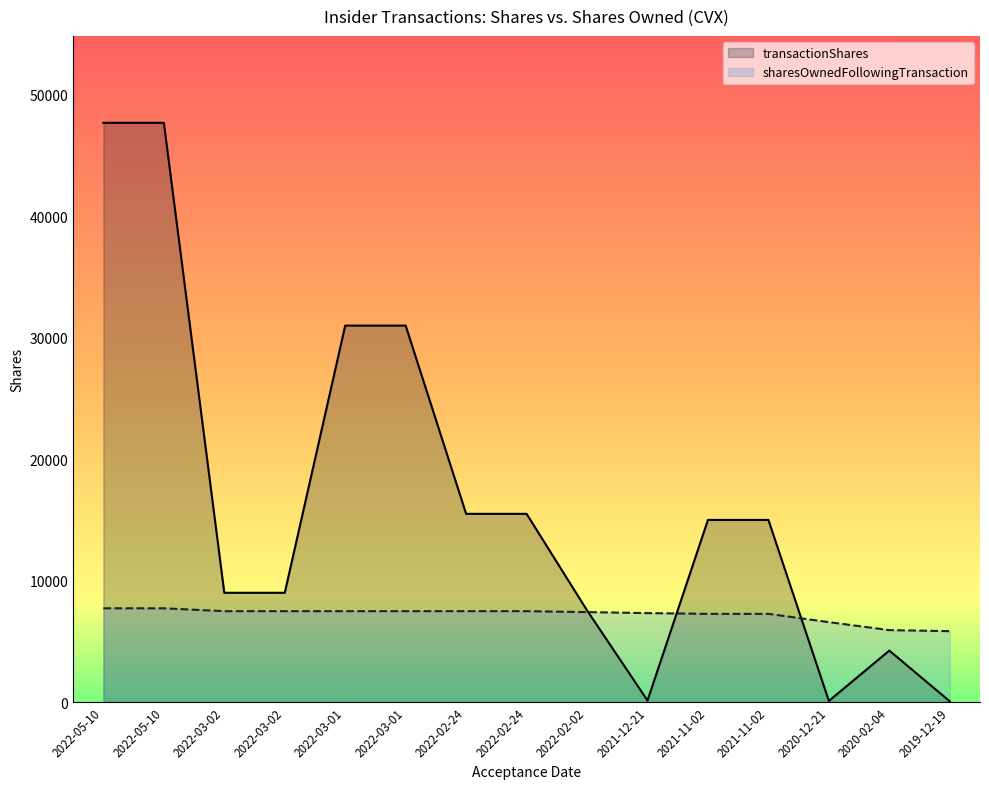

What value does the sharesOwnedFollowingTransaction series have at 2022-03-02, to the nearest 50?

7500